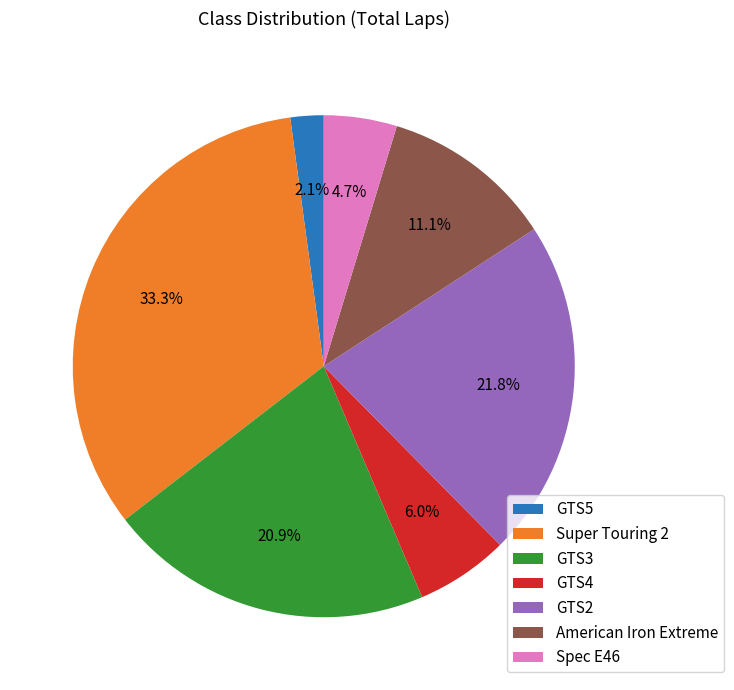

Rank the categories by value from lowest to highest.

GTS5, Spec E46, GTS4, American Iron Extreme, GTS3, GTS2, Super Touring 2